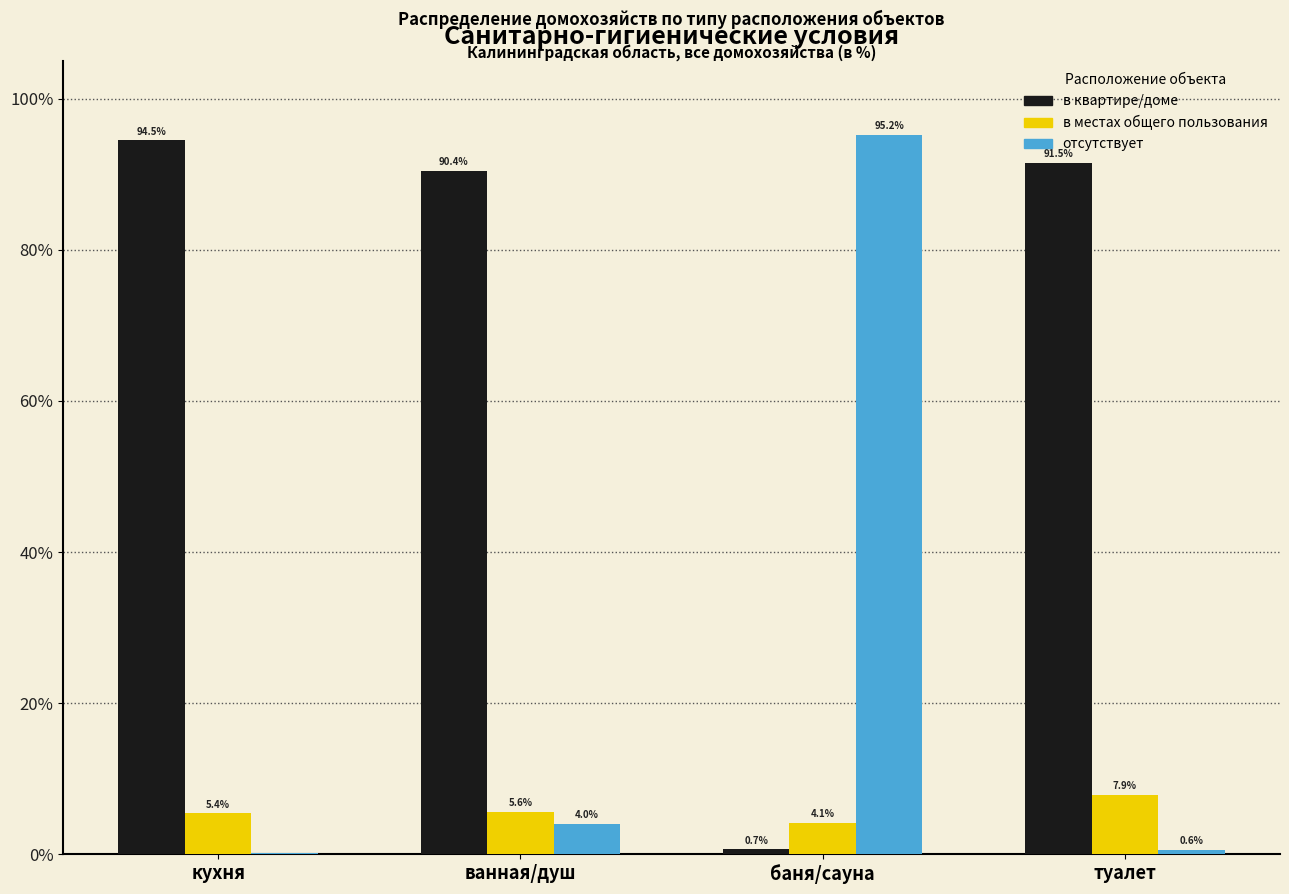

The value of отсутствует at туалет is 0.6. True or false?

True